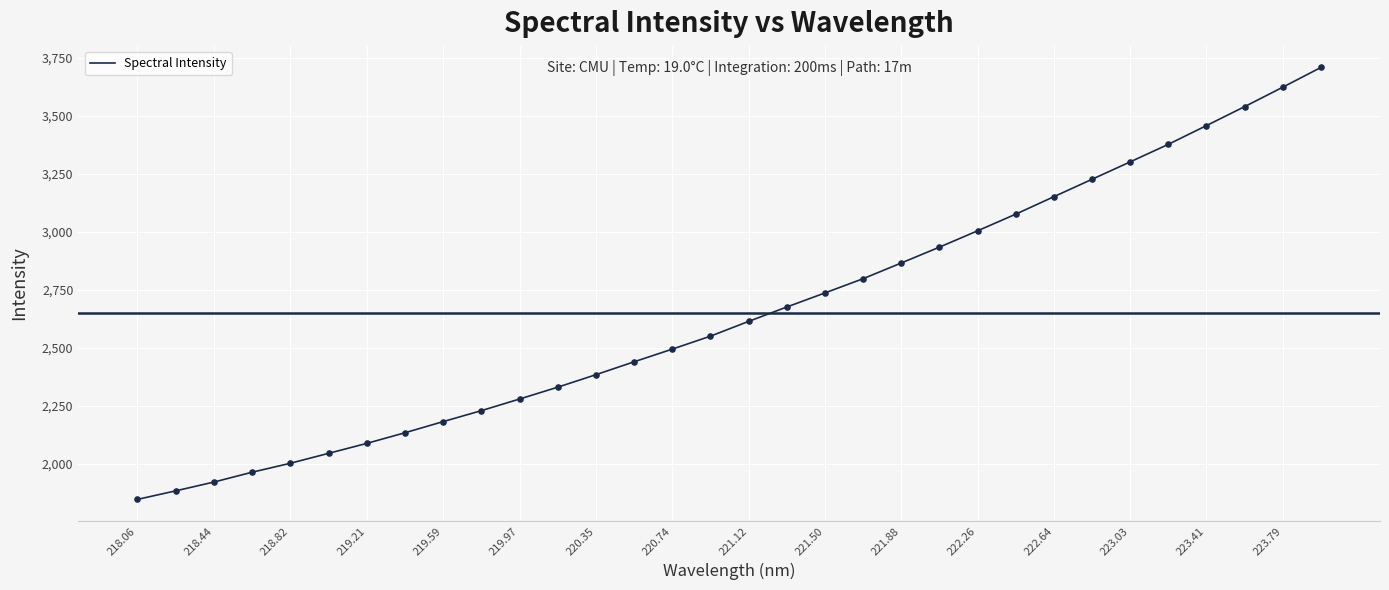

What is the maximum value shown in the chart?

3708.0